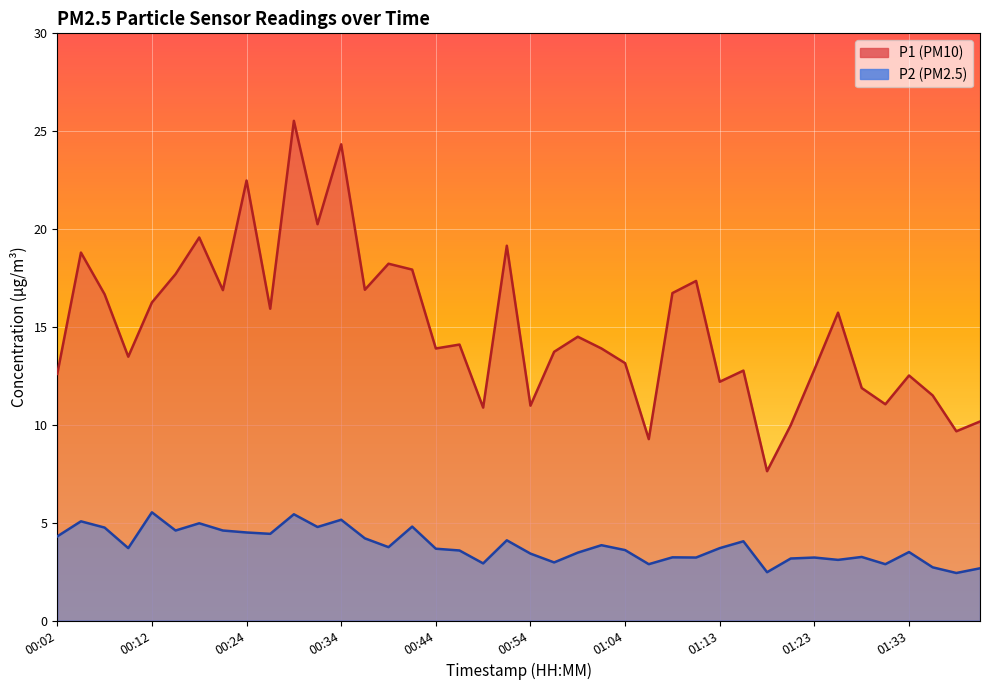

The P1 series shows 9.3 at 01:06. True or false?

True